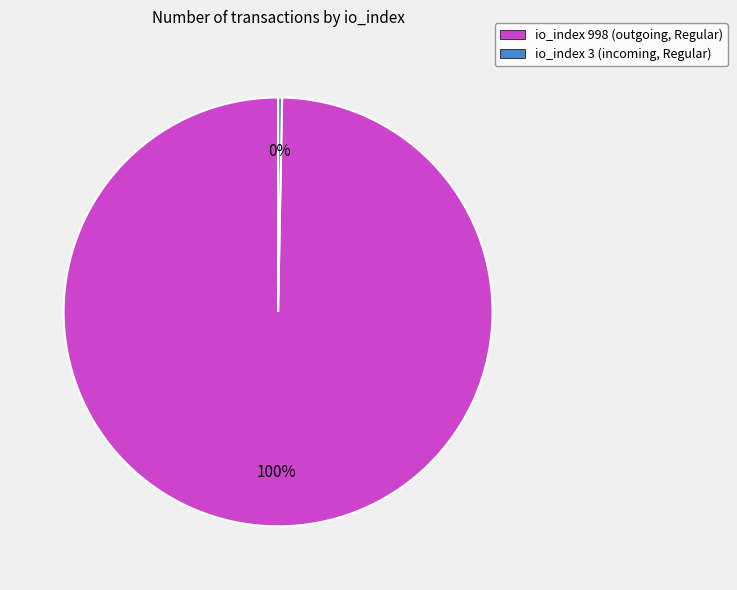

To the nearest percent, what is the average slice percentage?

50%